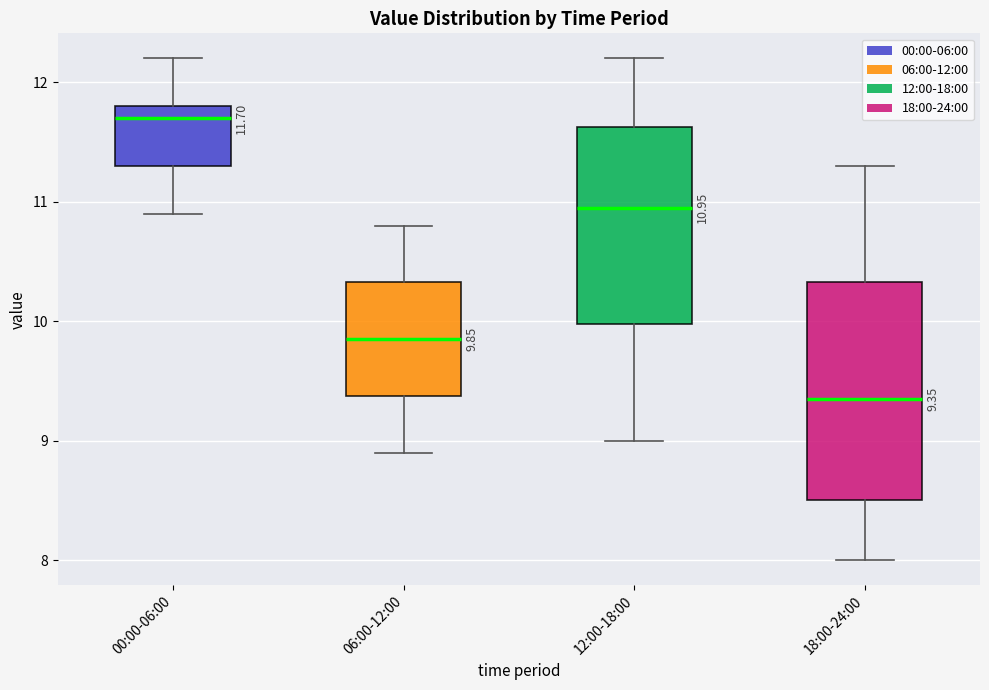

Which box is the tallest, from its lower edge to its upper edge?

18:00-24:00